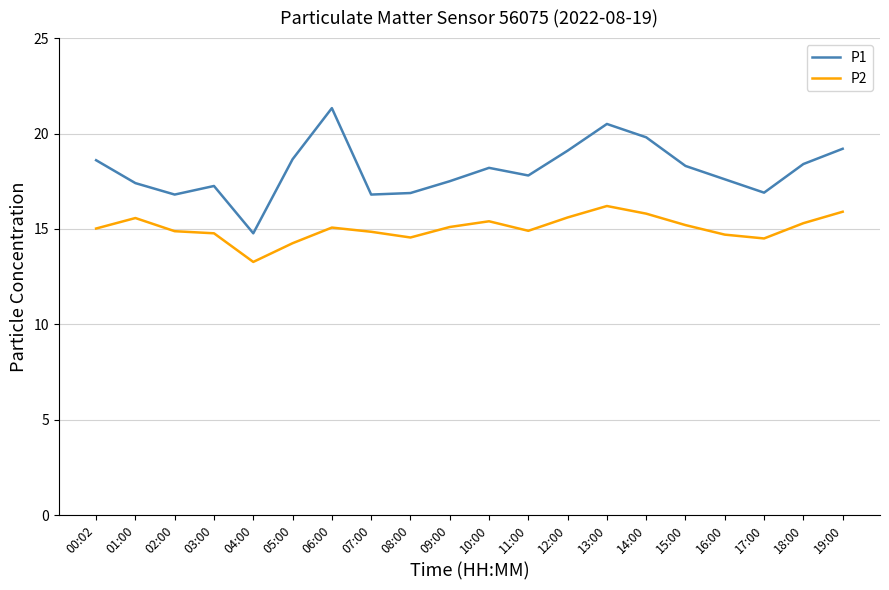

What are all the series names shown in the legend?

P1, P2